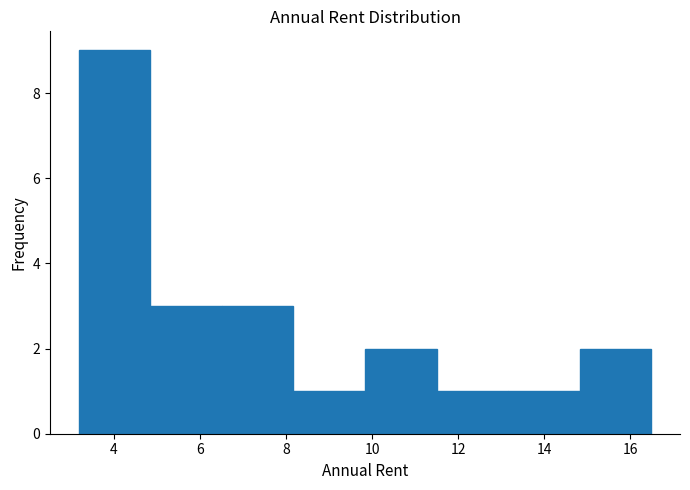

Reading left to right, list every bar in this chart as the range it spans on the x-axis followed by its height. Neither the bar edges nor the heights are printed on the chart, so give them approximately, as read against the axes.

3.2 to 4.8: 9
4.8 to 6.6: 3
6.6 to 8.2: 3
8.2 to 9.8: 1
9.8 to 11.4: 2
11.4 to 13.2: 1
13.2 to 14.8: 1
14.8 to 16.4: 2